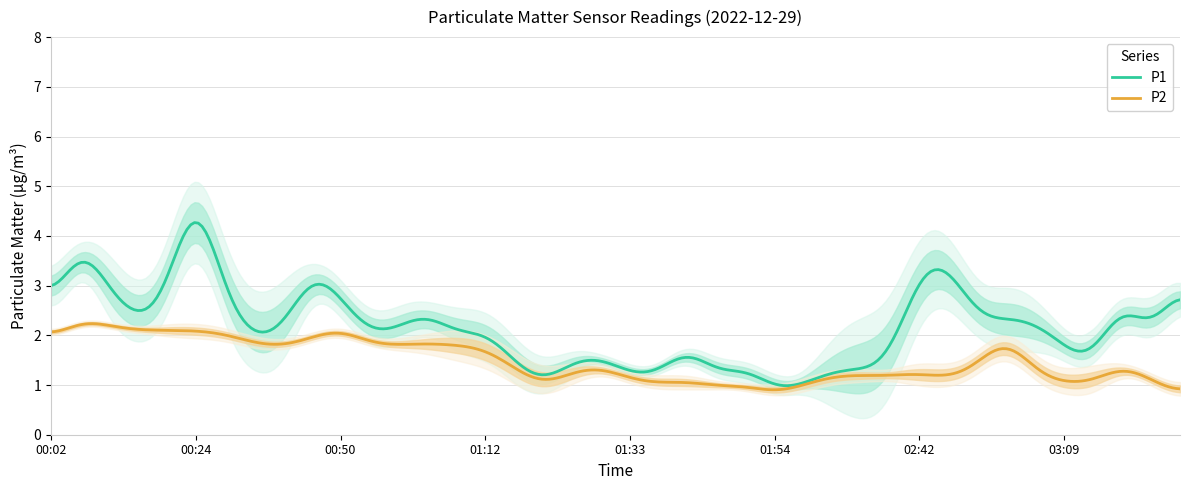

Between 00:07 and 00:42, which series saw the biggest shift?

P1